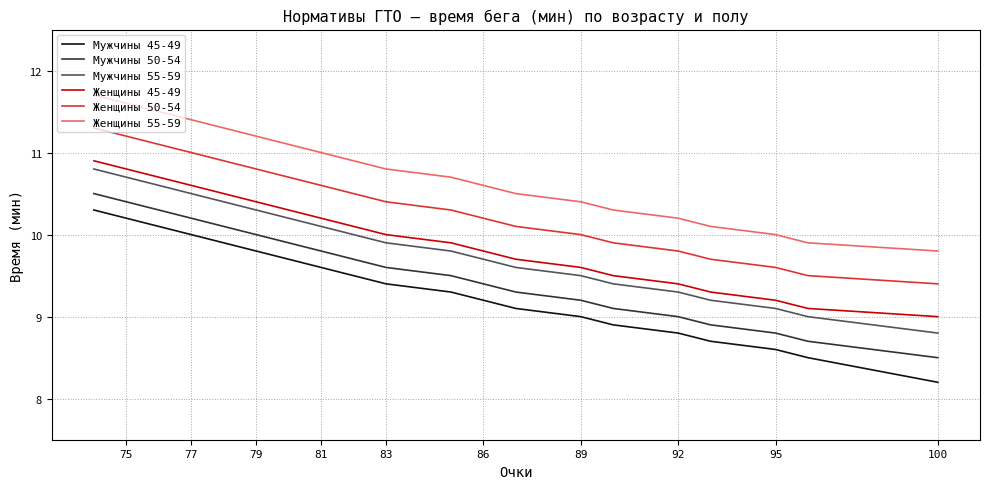

What is the value of the Мужчины 50-54 point at the 10th from the left?

9.5